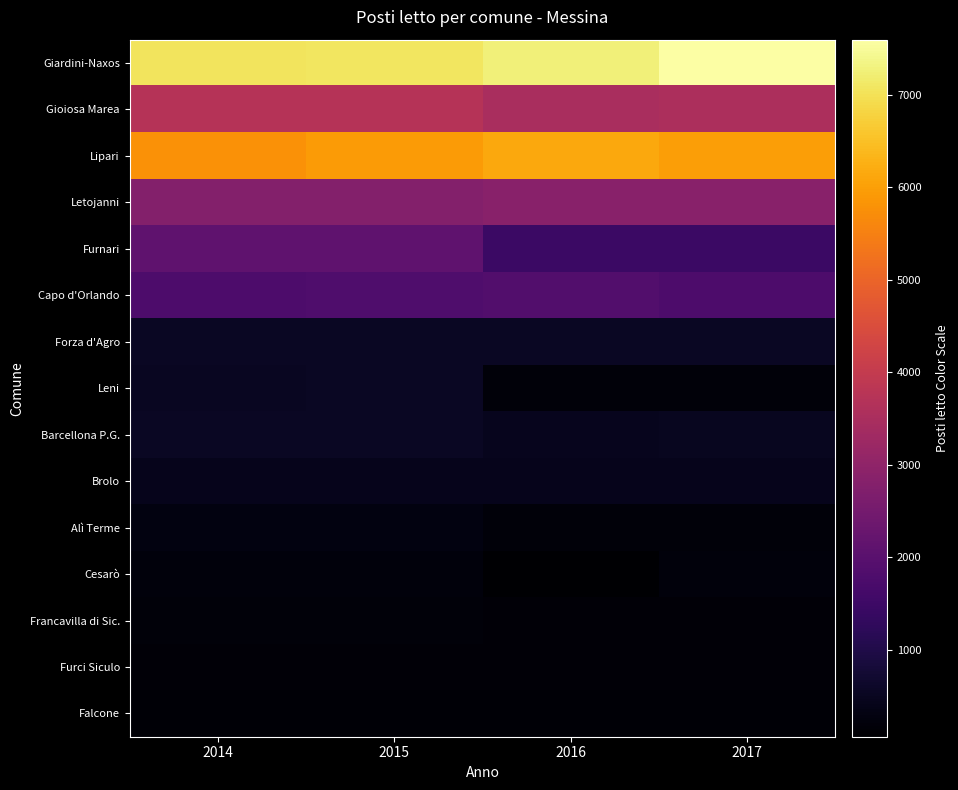

At how many categories does at least one series exceed 952?

4